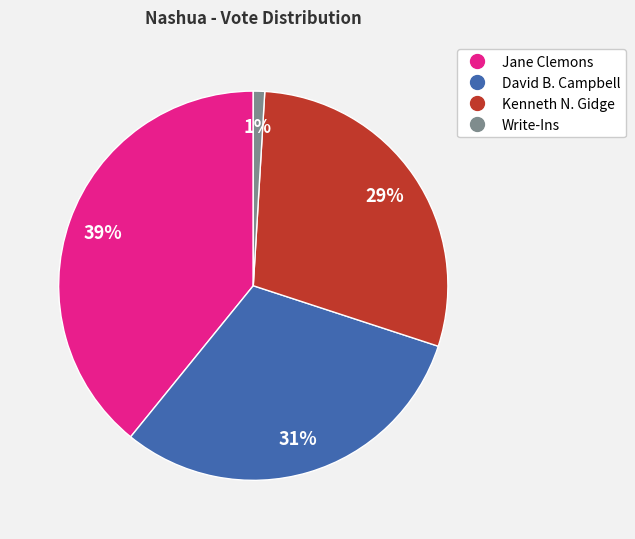

Do Kenneth N. Gidge and Write-Ins together represent more than half of the pie?

No